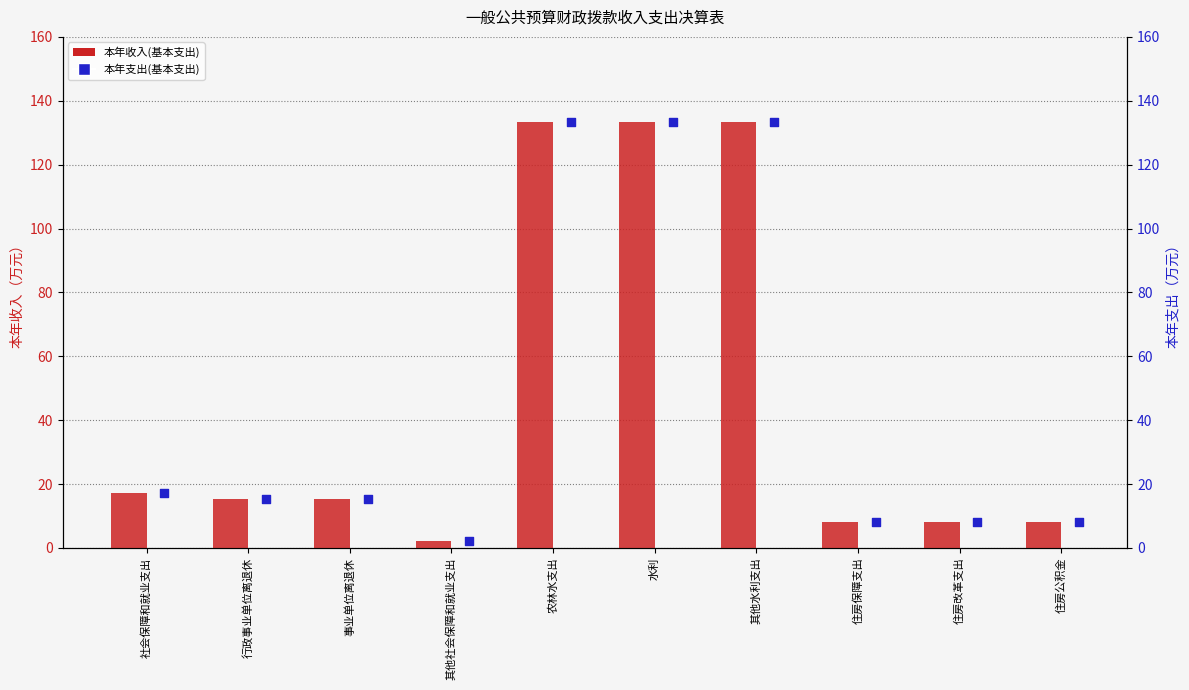

Which series reaches the maximum Y coordinate?

本年收入(基本支出)